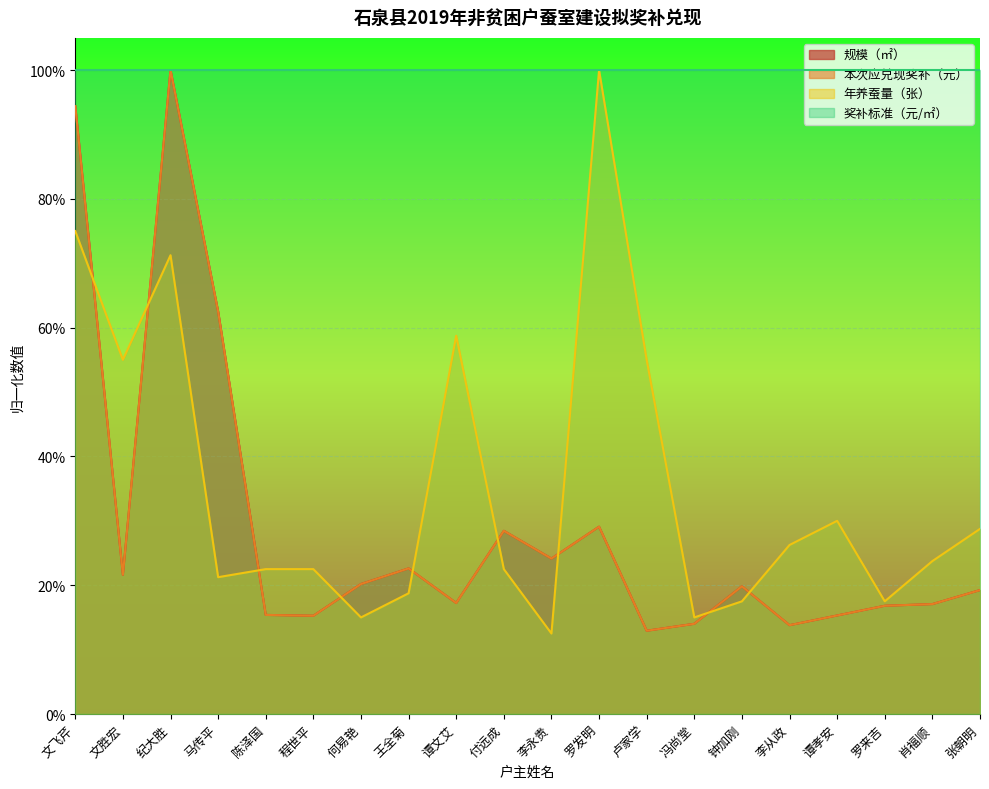

What is the greatest value displayed?

1.0